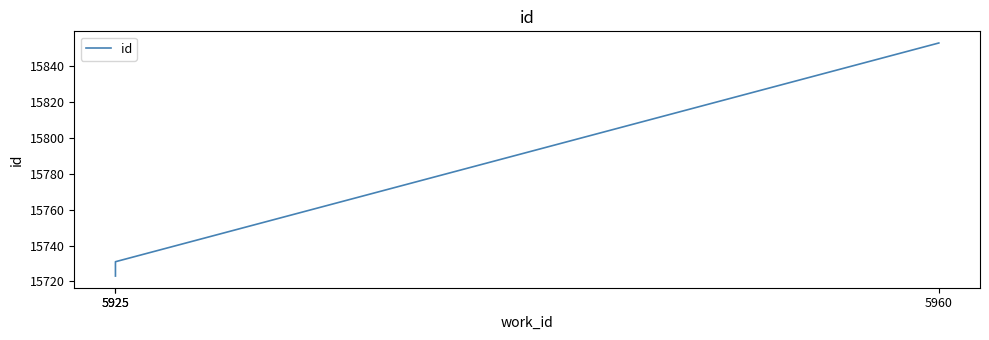

List the labels in order of value, smallest first.

5925, 5925, 5960